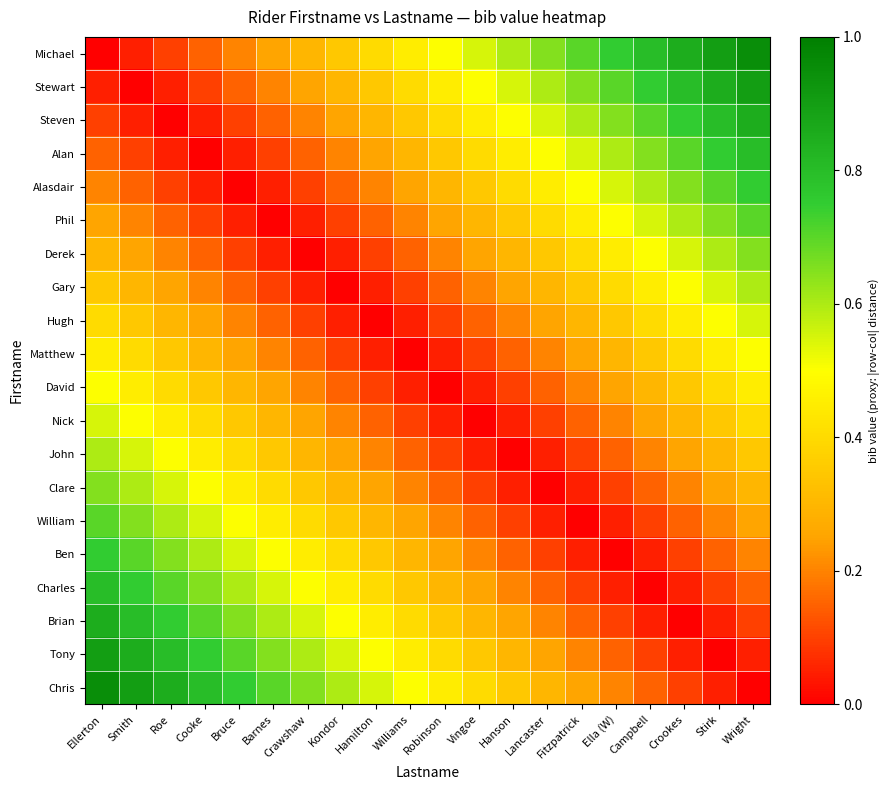

Between Smith and Wright, which is larger?

Wright